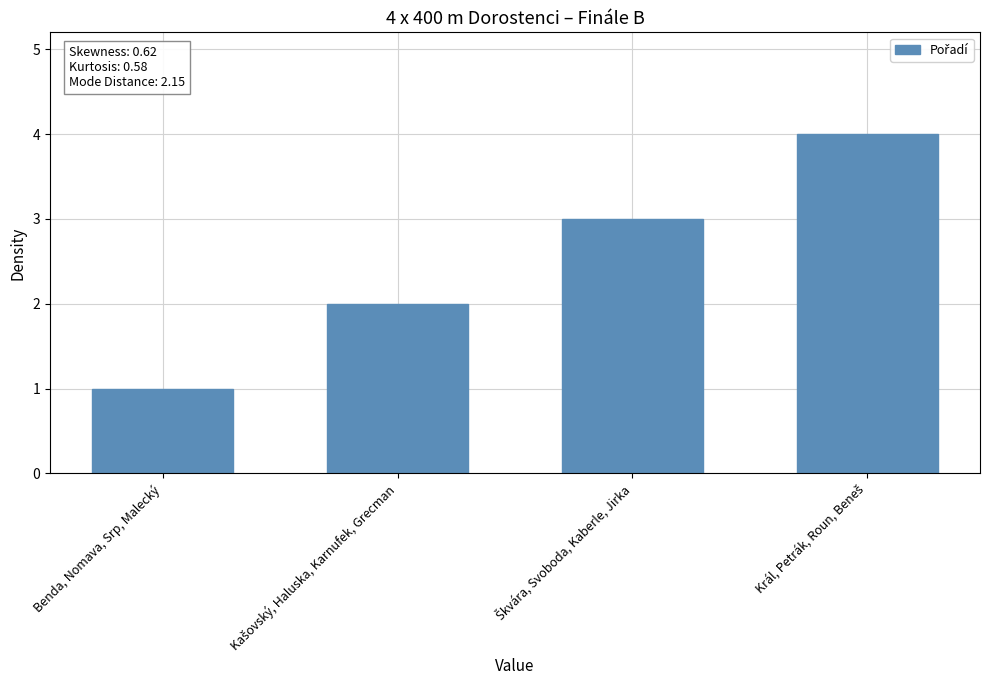

How many values are between 2 and 4?

3